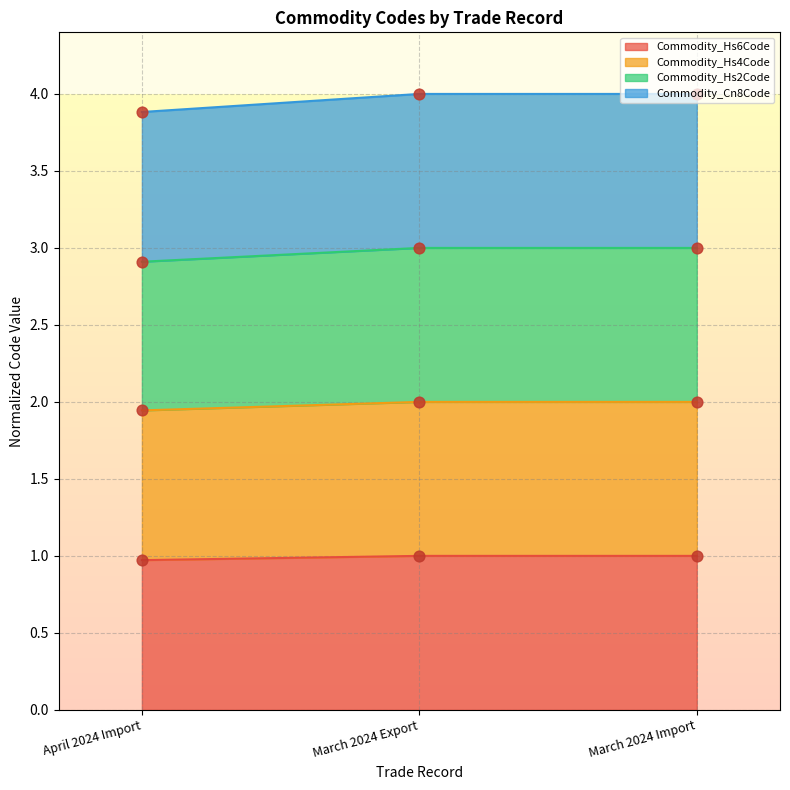

Which series has the largest total across all categories?

Commodity_Cn8Code